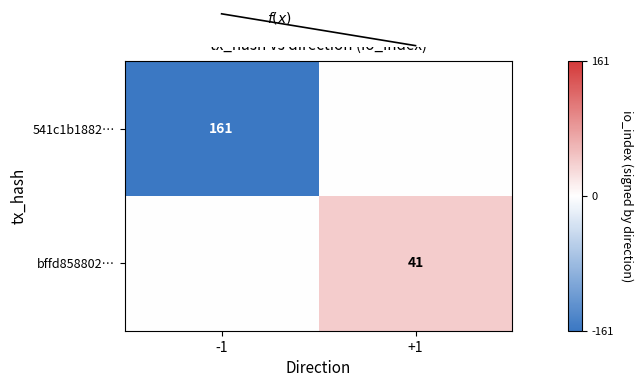

The bffd858802… series shows 41 at +1. True or false?

True